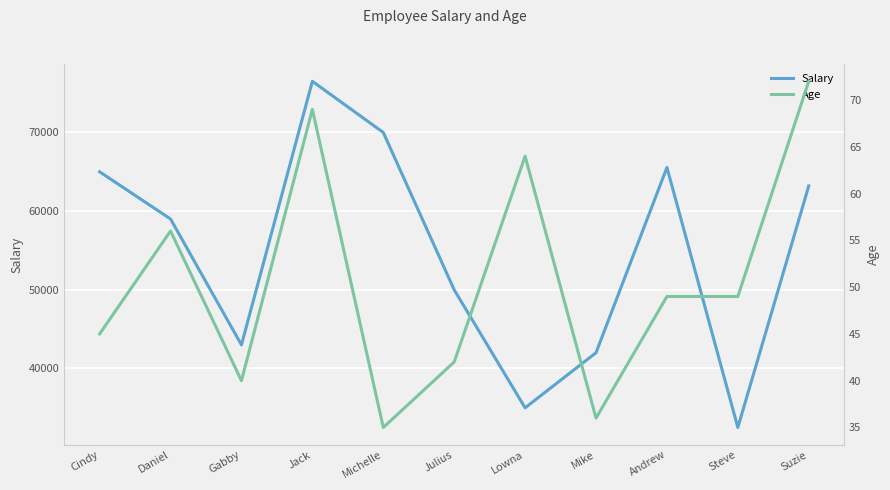

What is the average value of the Salary series?

54705